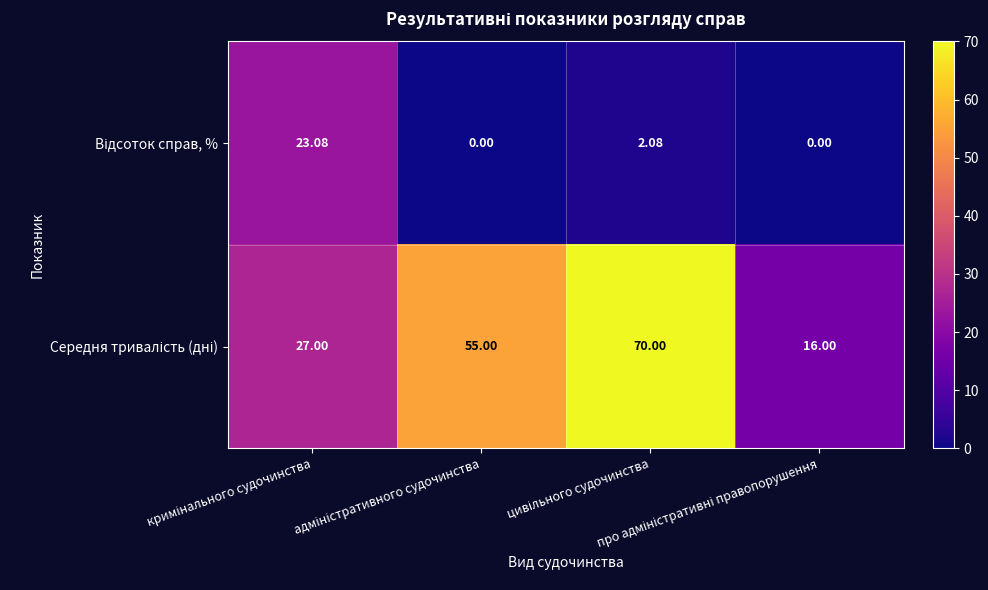

How many categories are shown in the chart?

4